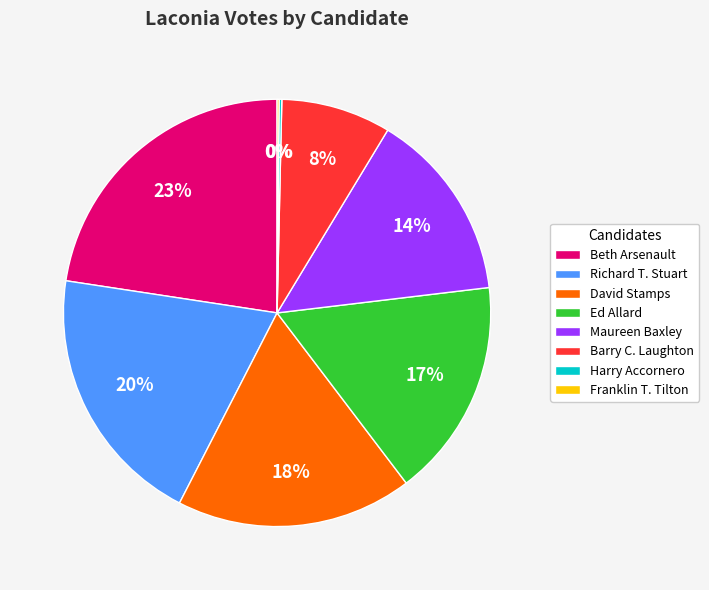

Between Richard T. Stuart and Beth Arsenault, which is larger?

Beth Arsenault